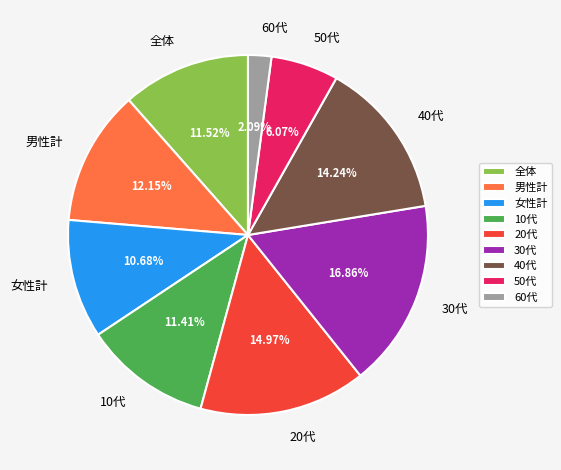

Which category has the biggest portion of the pie?

30代